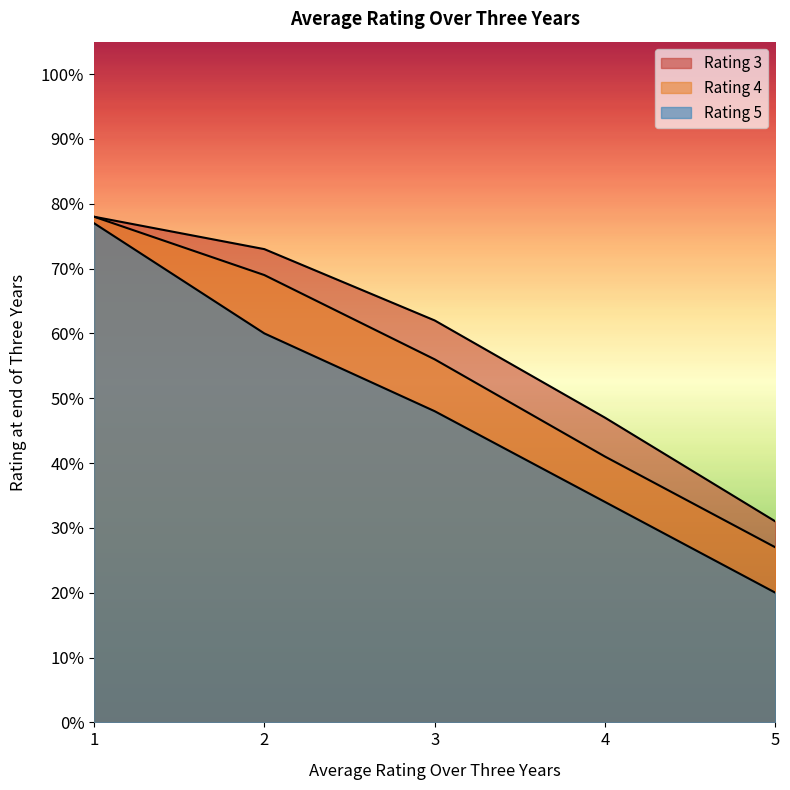

Reading left to right, list all the values displayed in this chart.

Rating 3: 1=0.8	2=0.7	3=0.6	4=0.5	5=0.3
Rating 4: 1=0.8	2=0.7	3=0.6	4=0.4	5=0.3
Rating 5: 1=0.8	2=0.6	3=0.5	4=0.3	5=0.2